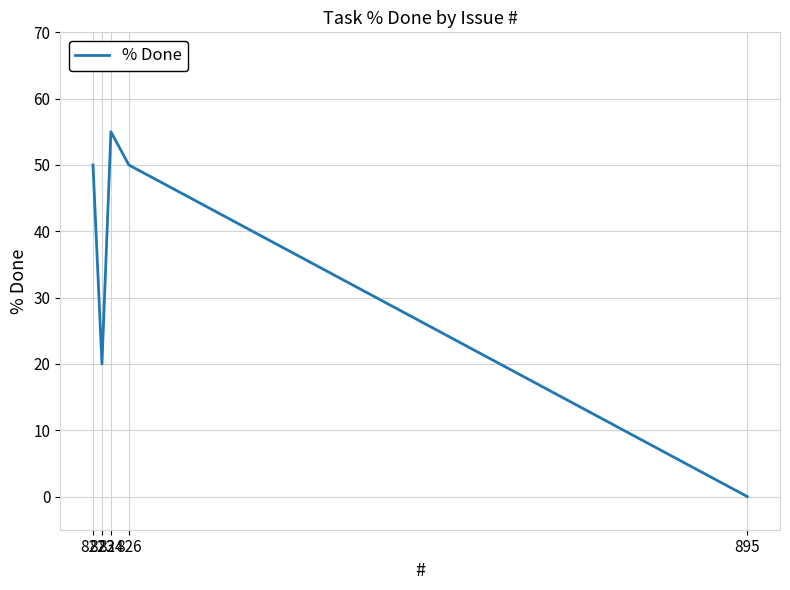

True or false: the data shows 50 at 826.

True